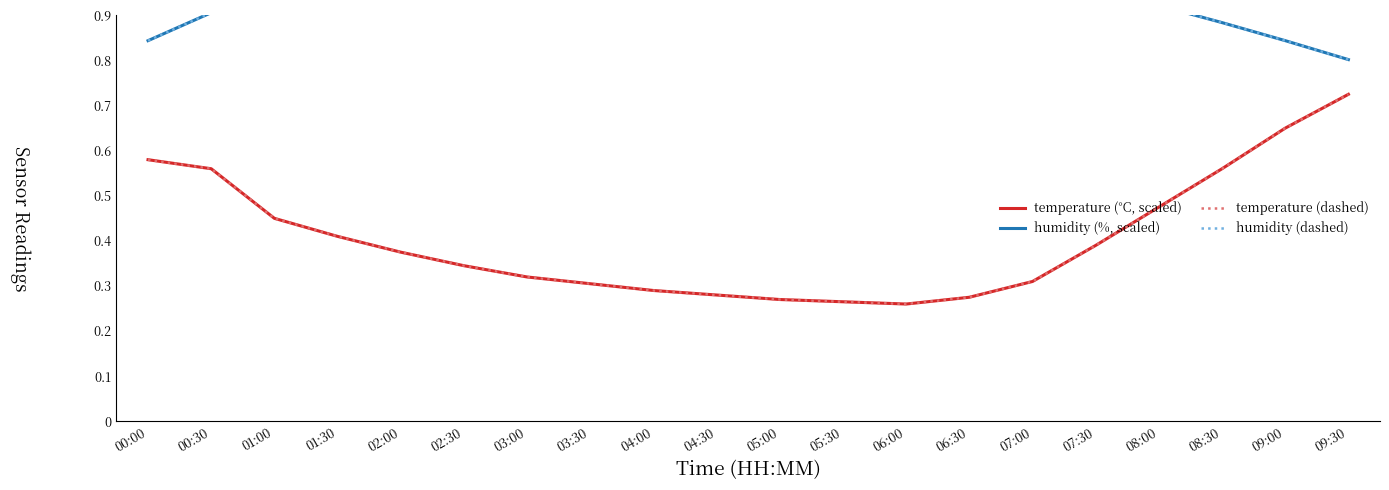

What is the value of the humidity (dashed) point at the 12th from the left?

1.0